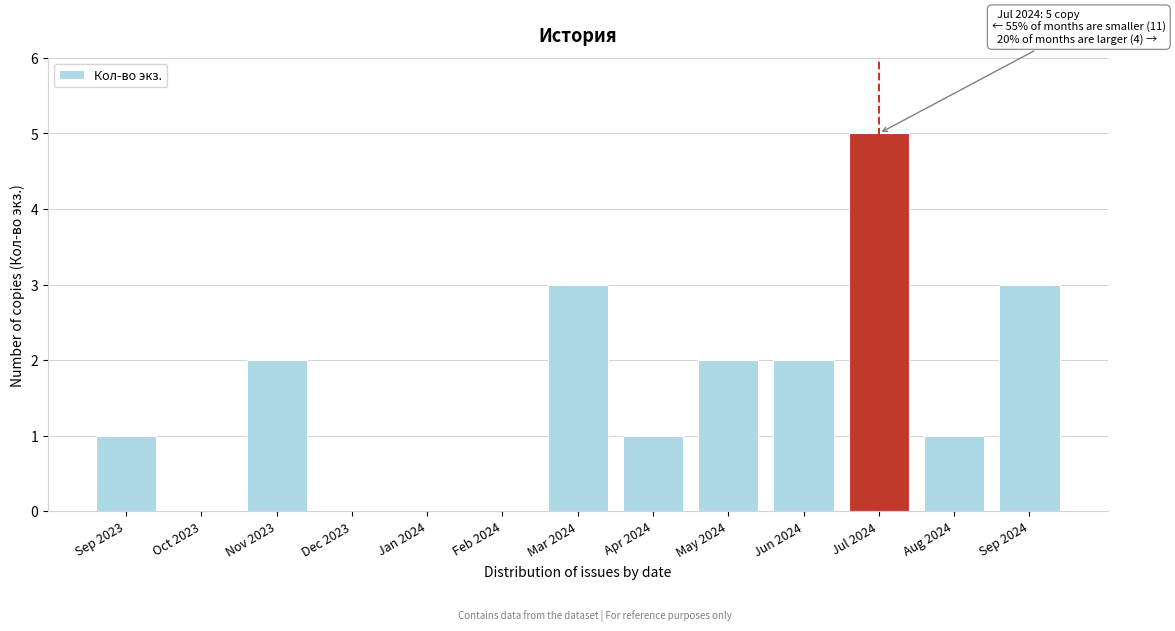

Reading left to right, what are all the values shown in this chart?

Sep 2023=1	Oct 2023=0	Nov 2023=2	Dec 2023=0	Jan 2024=0	Feb 2024=0	Mar 2024=3	Apr 2024=1	May 2024=2	Jun 2024=2	Jul 2024=5	Aug 2024=1	Sep 2024=3